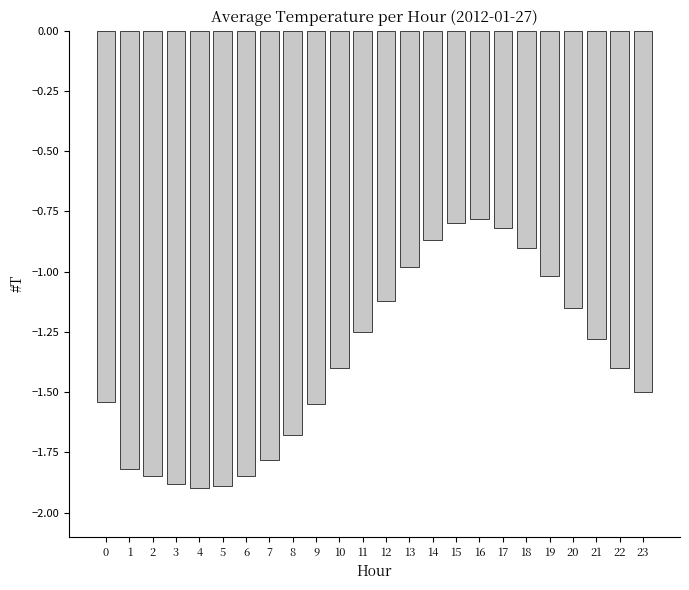

What is the sum of all values?

-33.0